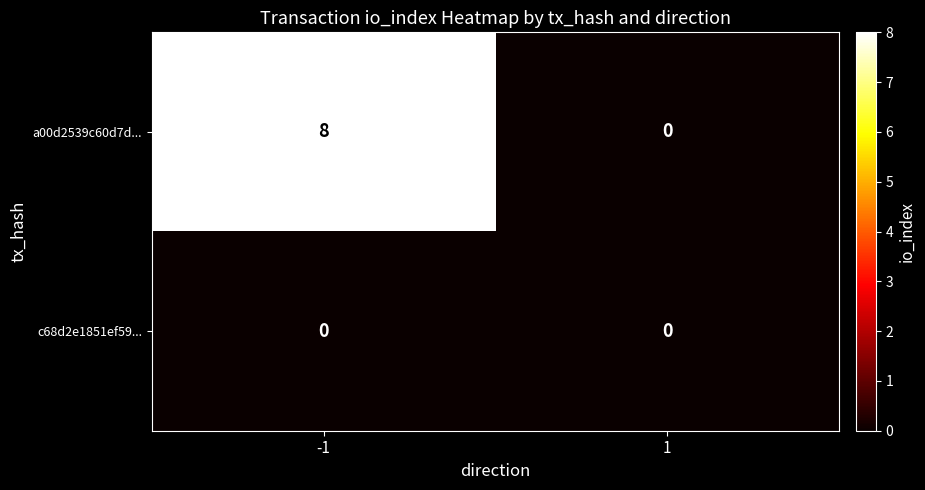

What is the maximum value for a00d2539c60d7d...?

8